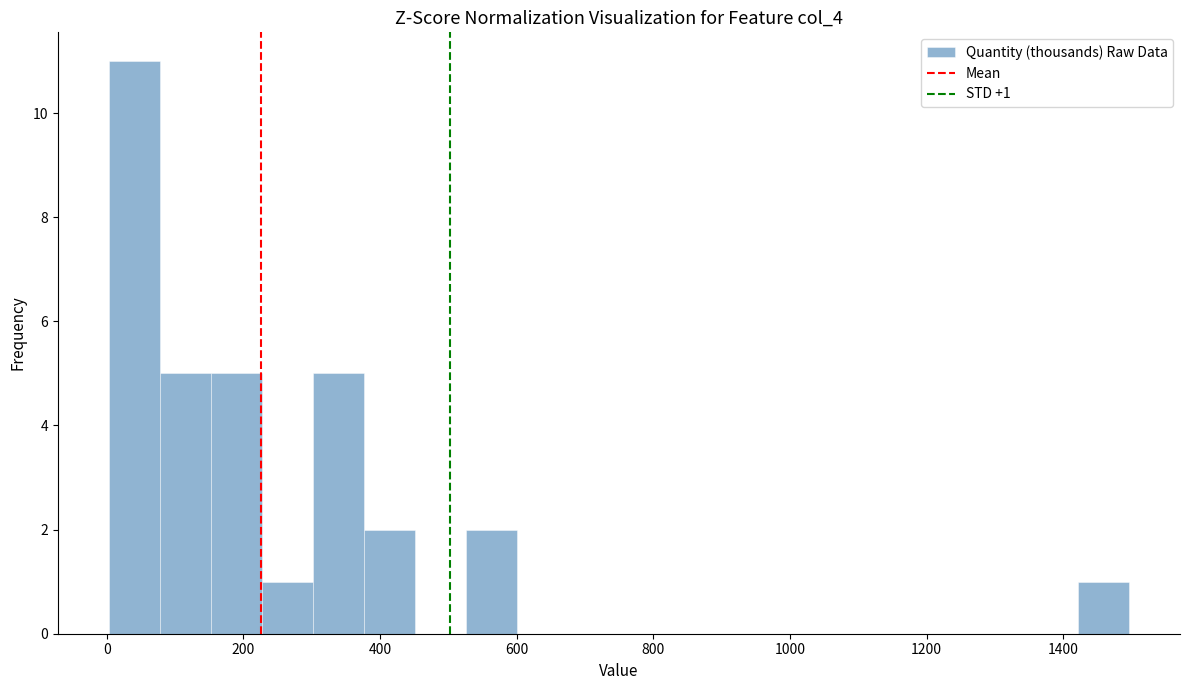

Read against the x-axis, roughly where is the centre of the tallest bar?

40